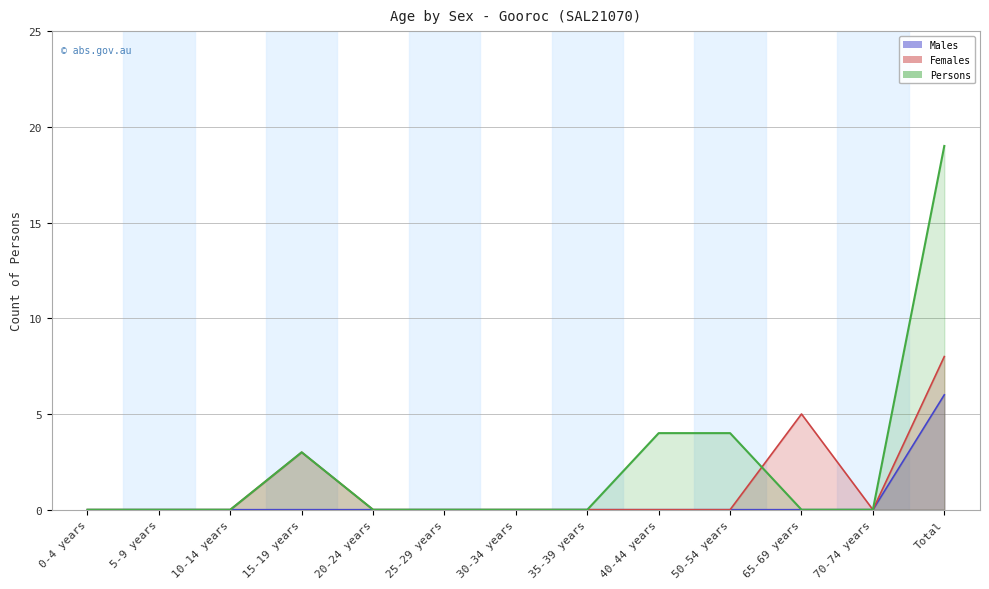

At which label is Females closest to 4?

15-19 years